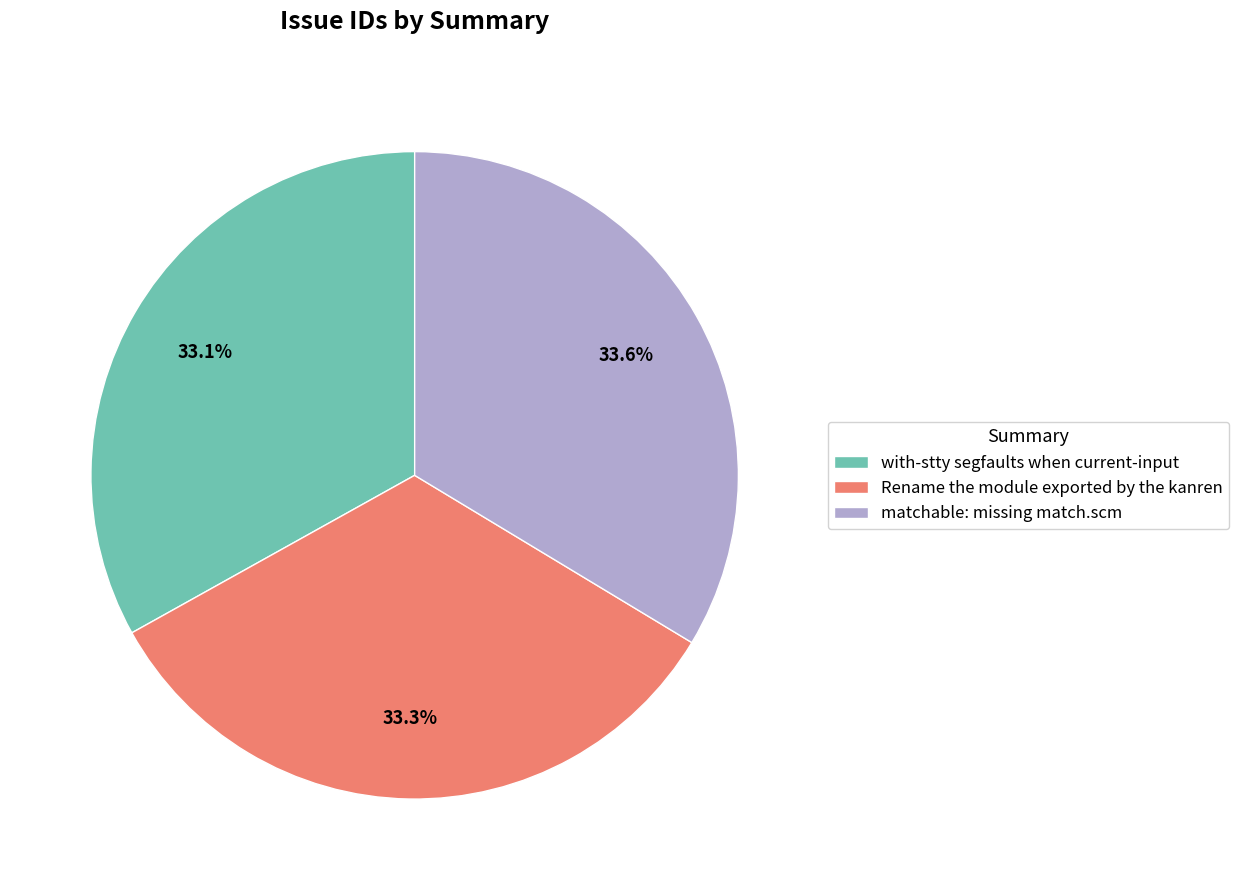

Approximately how many times larger is the value at with-stty segfaults when current-input compared to matchable: missing match.scm?

1.0